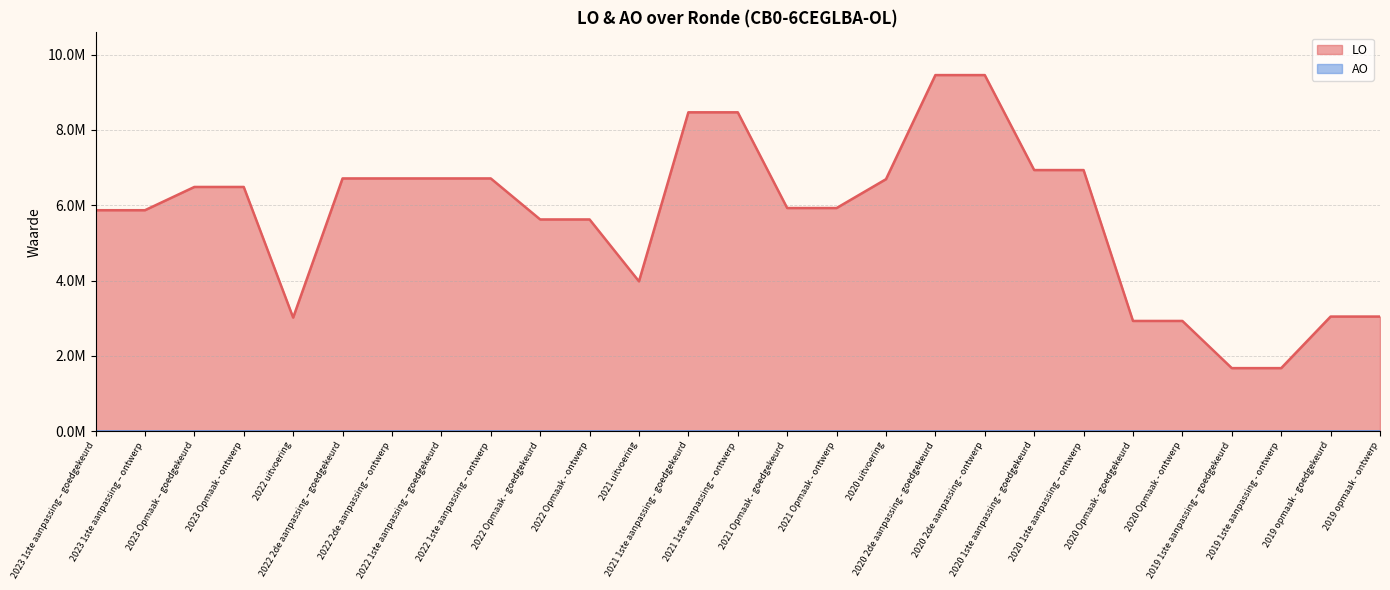

List the labels in order of value, smallest first.

2019 1ste aanpassing – goedgekeurd, 2019 1ste aanpassing - ontwerp, 2020 Opmaak - goedgekeurd, 2020 Opmaak - ontwerp, 2022 uitvoering, 2019 opmaak - goedgekeurd, 2019 opmaak - ontwerp, 2021 uitvoering, 2022 Opmaak - goedgekeurd, 2022 Opmaak - ontwerp, 2023 1ste aanpassing – goedgekeurd, 2023 1ste aanpassing – ontwerp, 2021 Opmaak - goedgekeurd, 2021 Opmaak - ontwerp, 2023 Opmaak – goedgekeurd, 2023 Opmaak - ontwerp, 2020 uitvoering, 2022 2de aanpassing – goedgekeurd, 2022 2de aanpassing – ontwerp, 2022 1ste aanpassing – goedgekeurd, 2022 1ste aanpassing – ontwerp, 2020 1ste aanpassing - goedgekeurd, 2020 1ste aanpassing – ontwerp, 2021 1ste aanpassing - goedgekeurd, 2021 1ste aanpassing – ontwerp, 2020 2de aanpassing - goedgekeurd, 2020 2de aanpassing - ontwerp